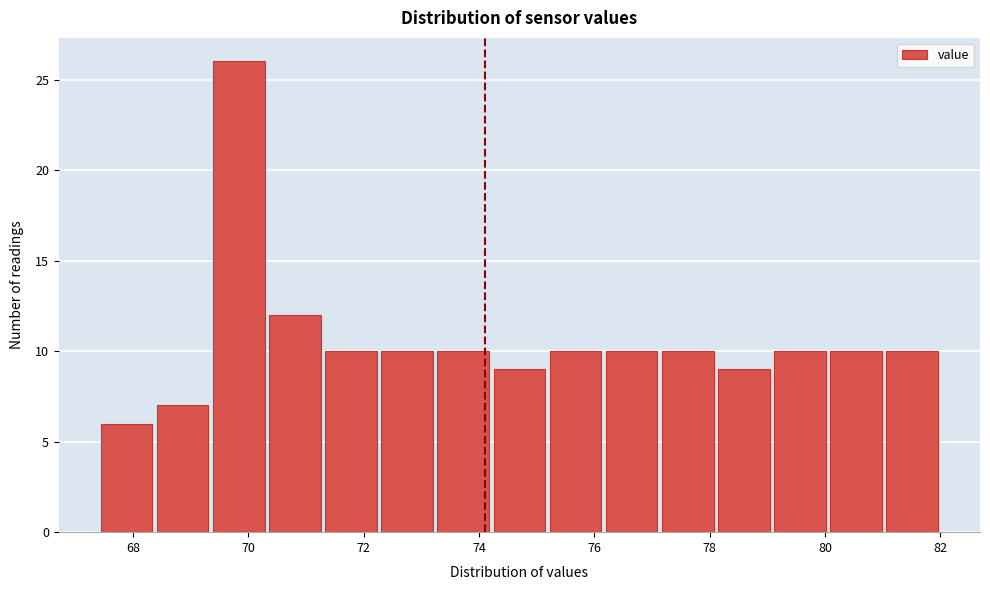

How tall is the bar that spans 80.0 to 81.0 on the x-axis? Neither the bar edges nor the heights are printed on the chart, so give them approximately, as read against the axes.

10